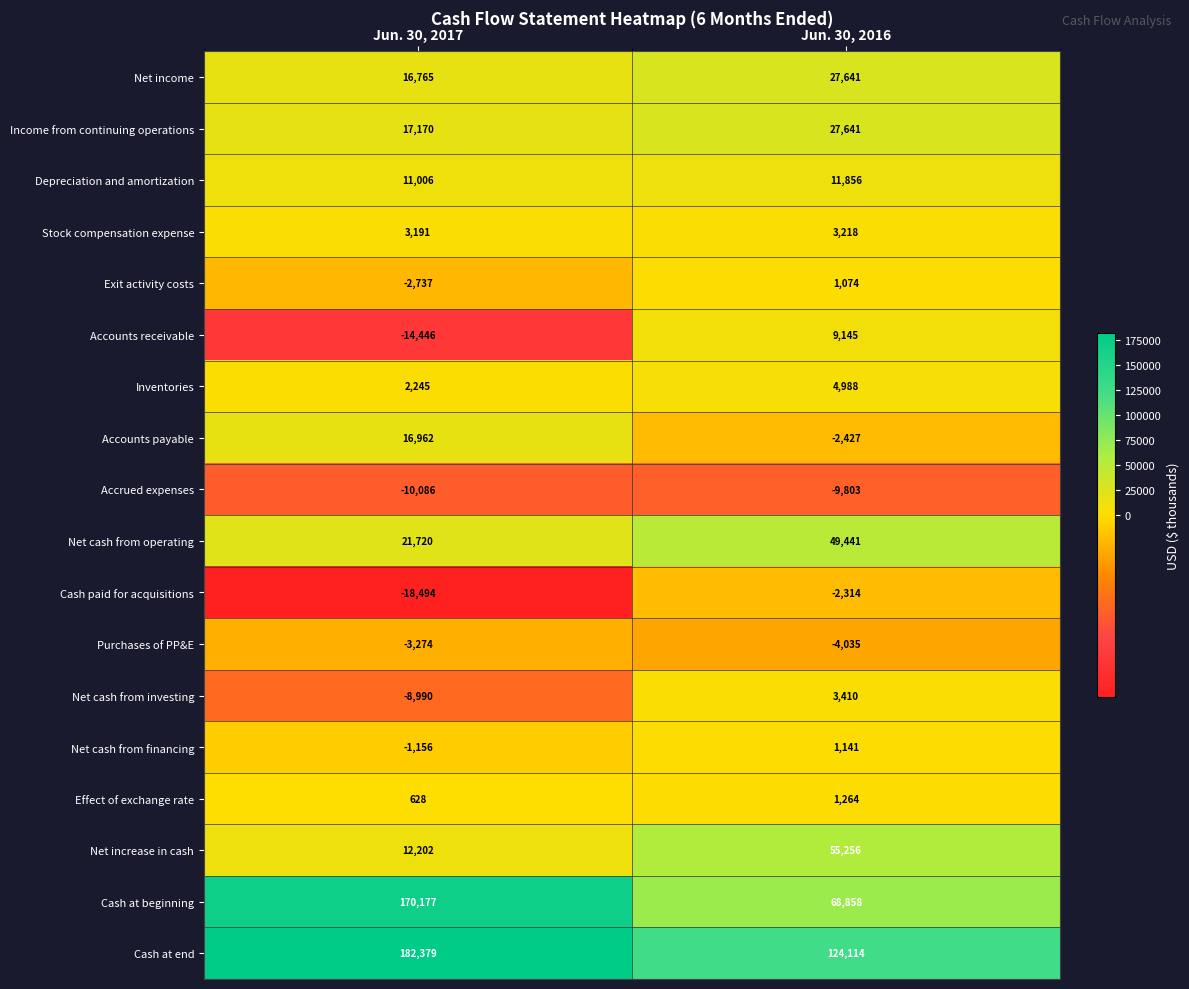

At how many categories does at least one series exceed 97286?

2